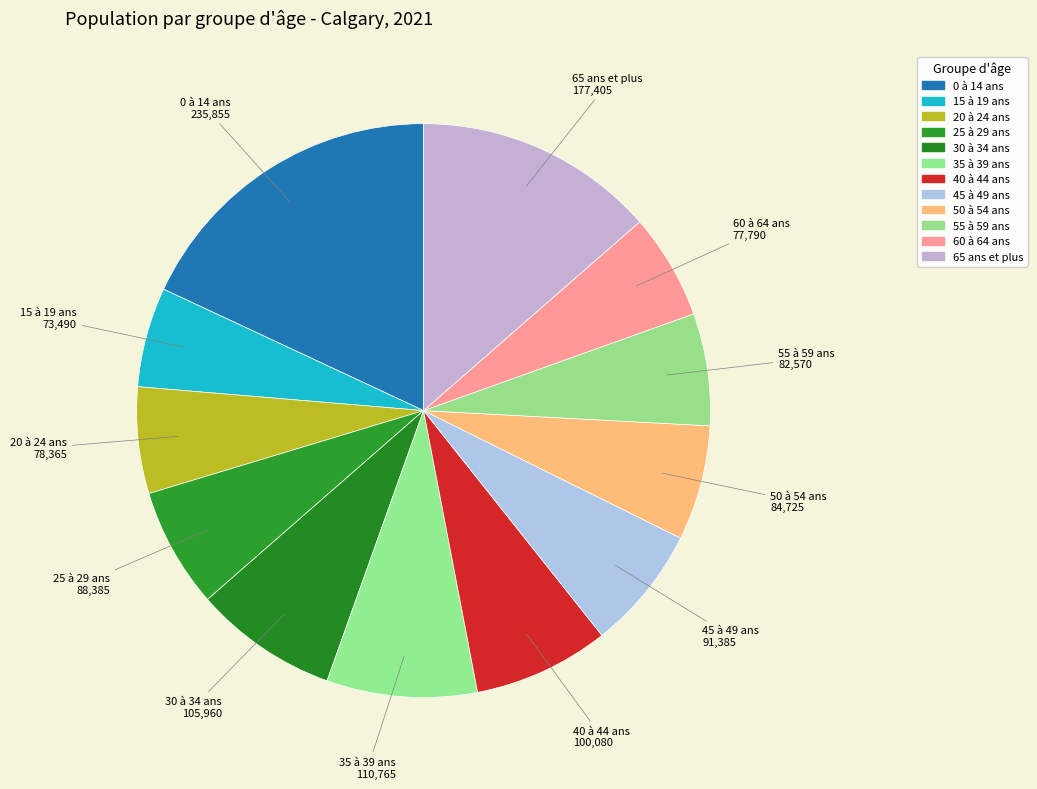

What is the smallest slice in the pie chart?

15 à 19 ans